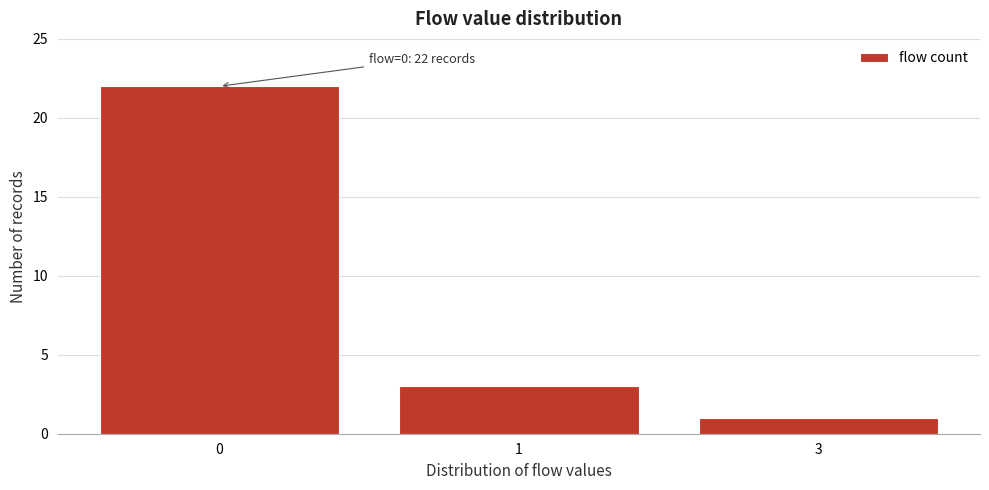

Reading left to right, list all the values displayed in this chart.

0=22	1=3	3=1